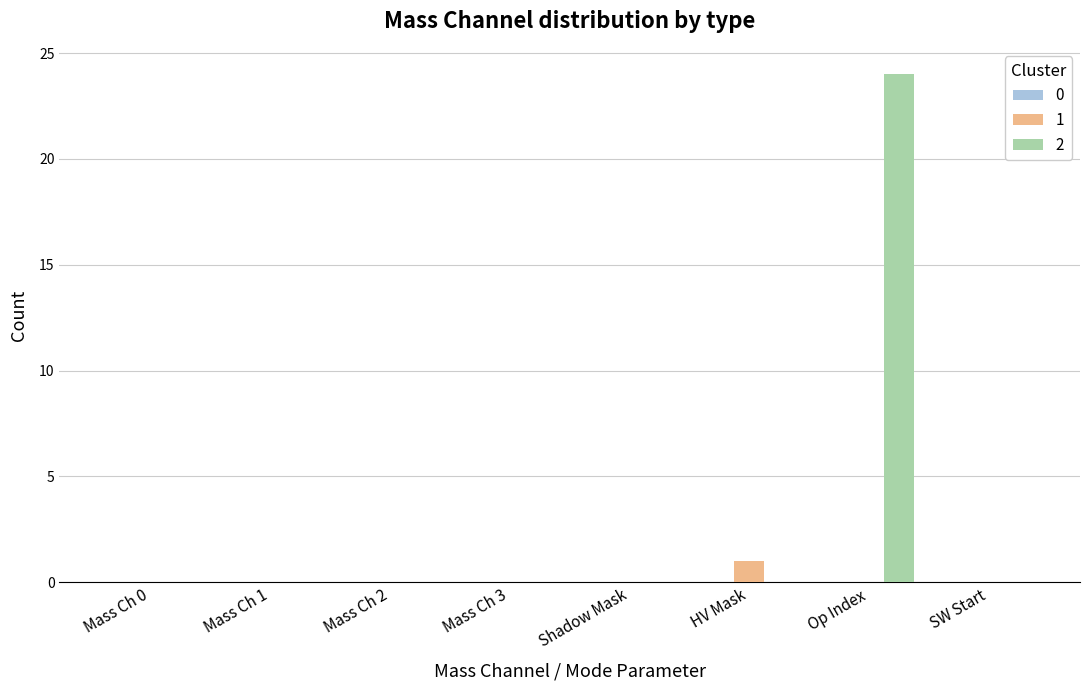

At which category is the sum across all series the highest?

Op Index